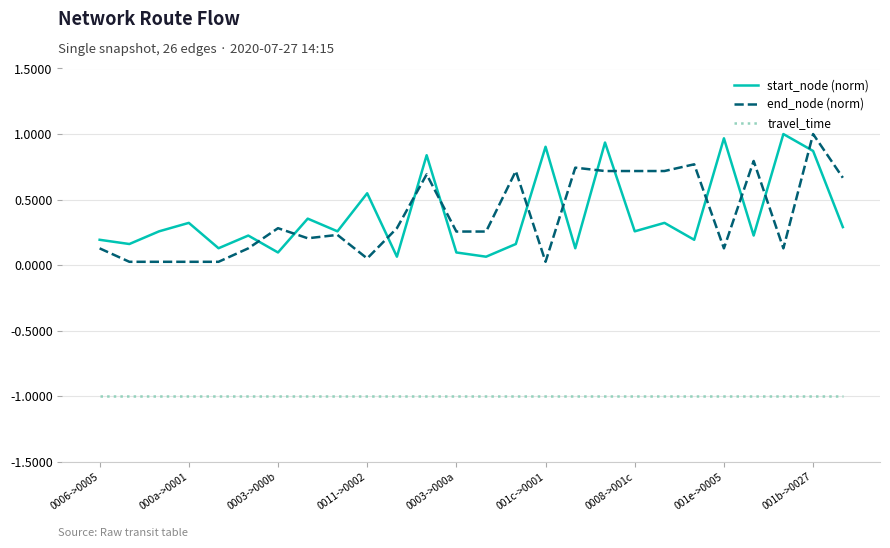

What is the smallest value displayed?

-1.0